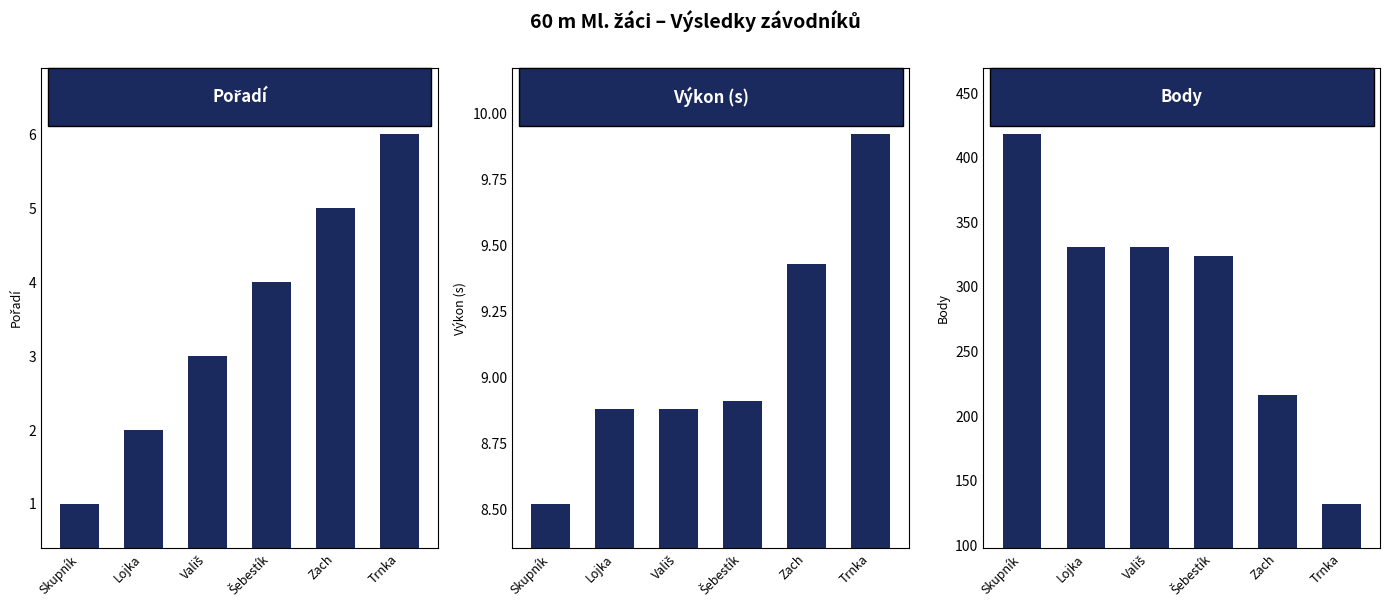

At Trnka, list the series in order from largest to smallest.

Body, Výkon (s), Pořadí